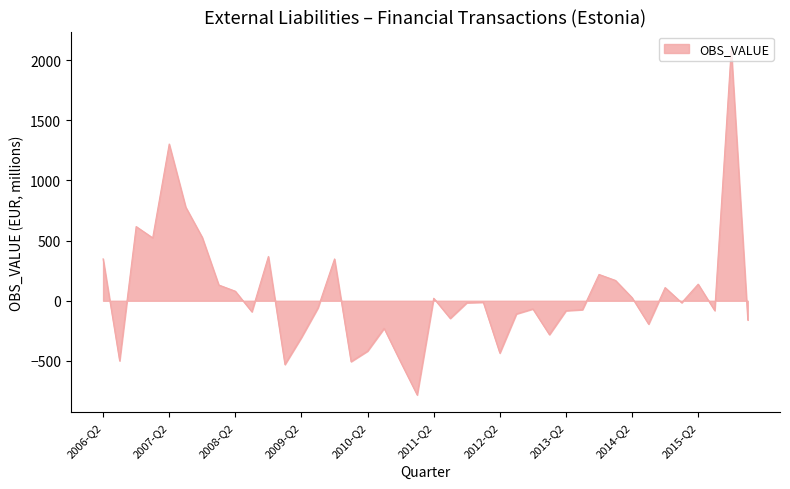

What is the difference between the maximum and minimum values?

2877.7